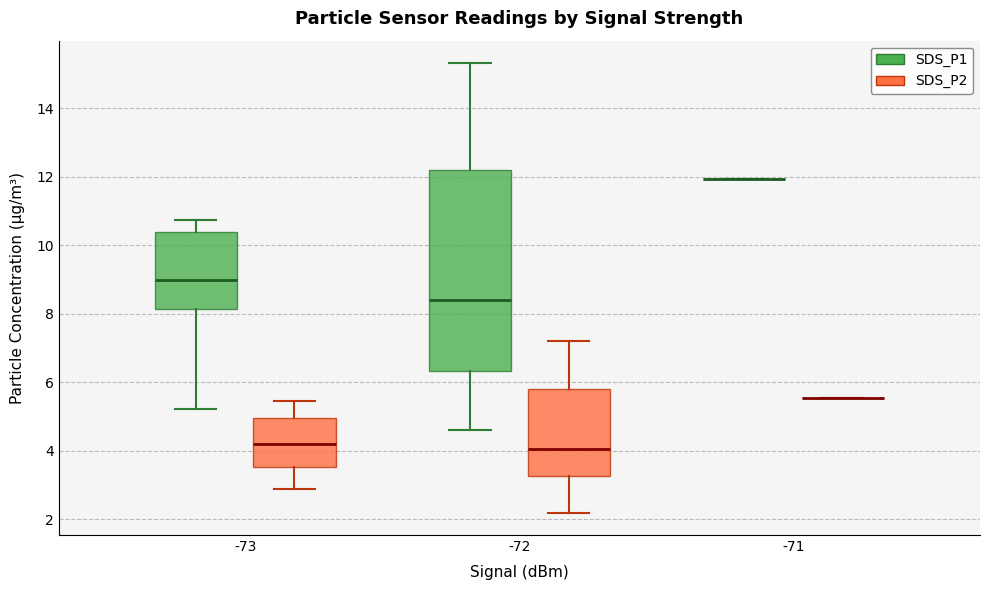

Reading left to right, read every box against the y-axis: the position of its median line, the range the box covers, and the ends of its whiskers. The values are not printed on the chart, so give them approximately, as read against the axis.

-73 (SDS_P1): median 9.0, box 8.2 to 10.4, whiskers 5.2 to 10.8
-73 (SDS_P2): median 4.2, box 3.6 to 5.0, whiskers 2.8 to 5.4
-72 (SDS_P1): median 8.4, box 6.4 to 12.2, whiskers 4.6 to 15.4
-72 (SDS_P2): median 4.0, box 3.2 to 5.8, whiskers 2.2 to 7.2
-71 (SDS_P1): box collapsed to a line at 12.0, whiskers 12.0 to 12.0
-71 (SDS_P2): box collapsed to a line at 5.6, whiskers 5.6 to 5.6